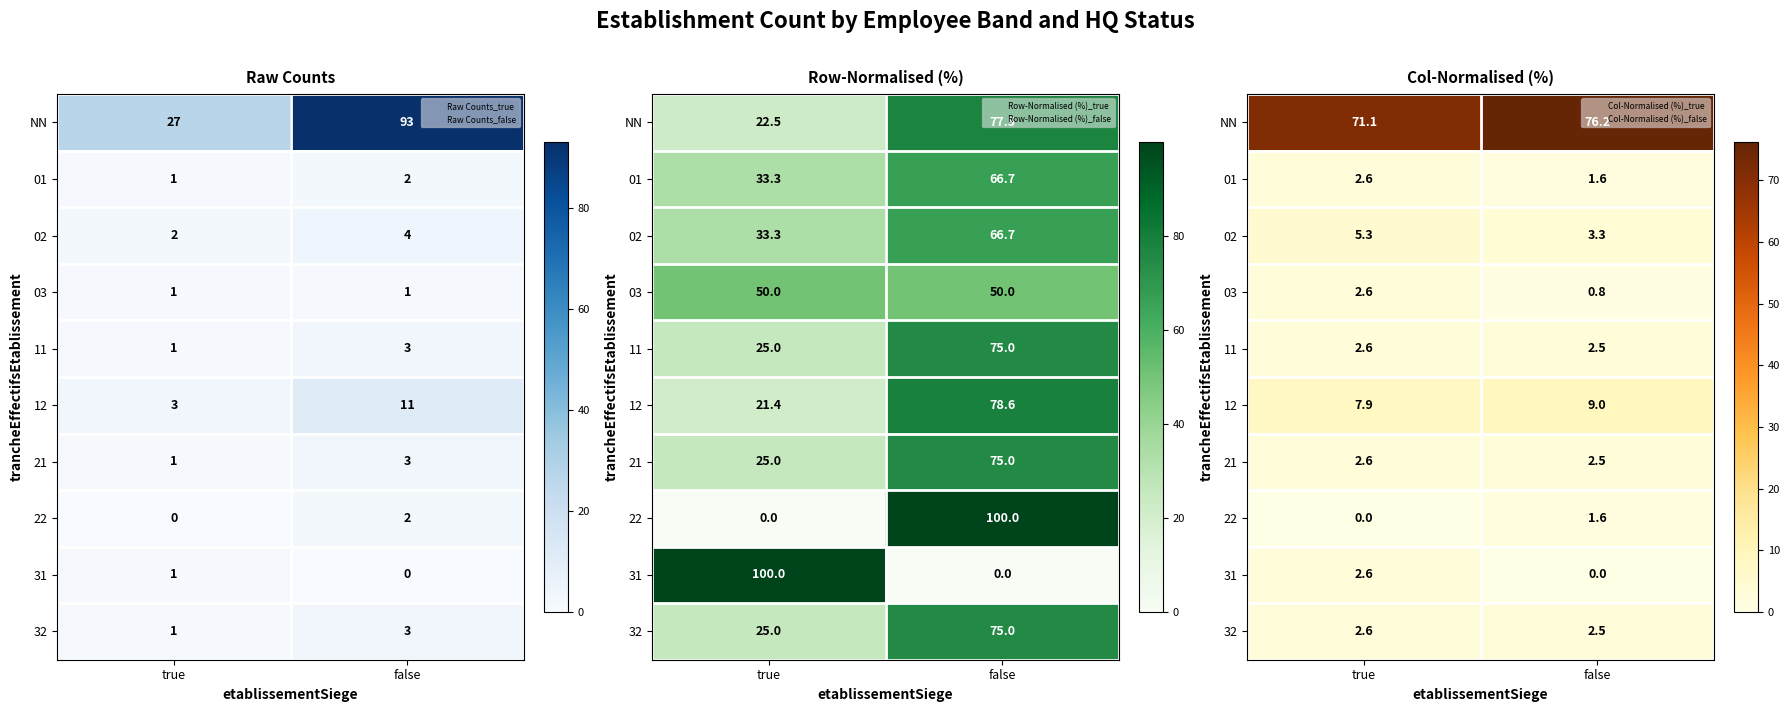

Which series changed the most between true and false?

NN